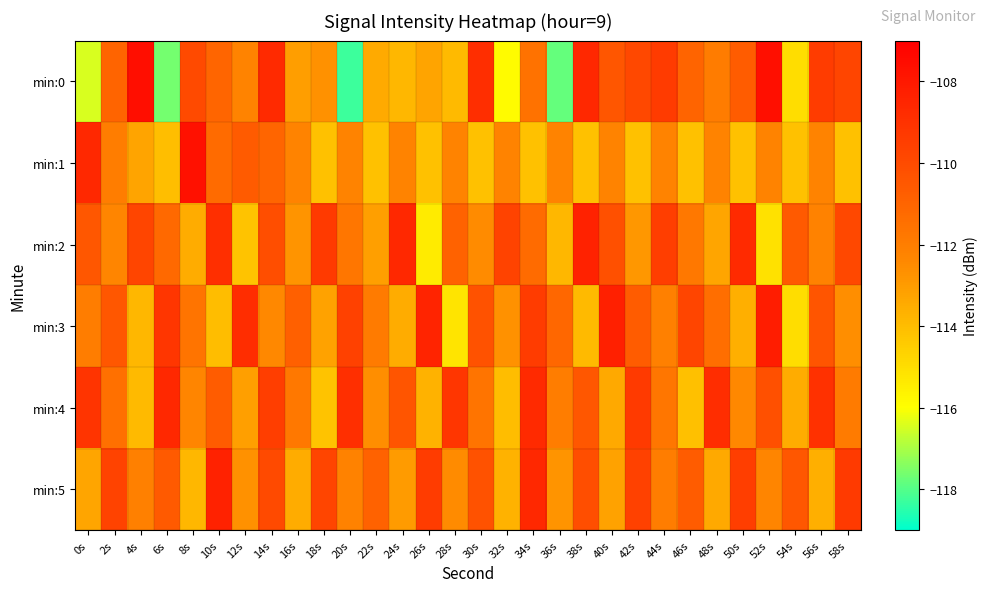

Which category has the lowest value across all series?

20s